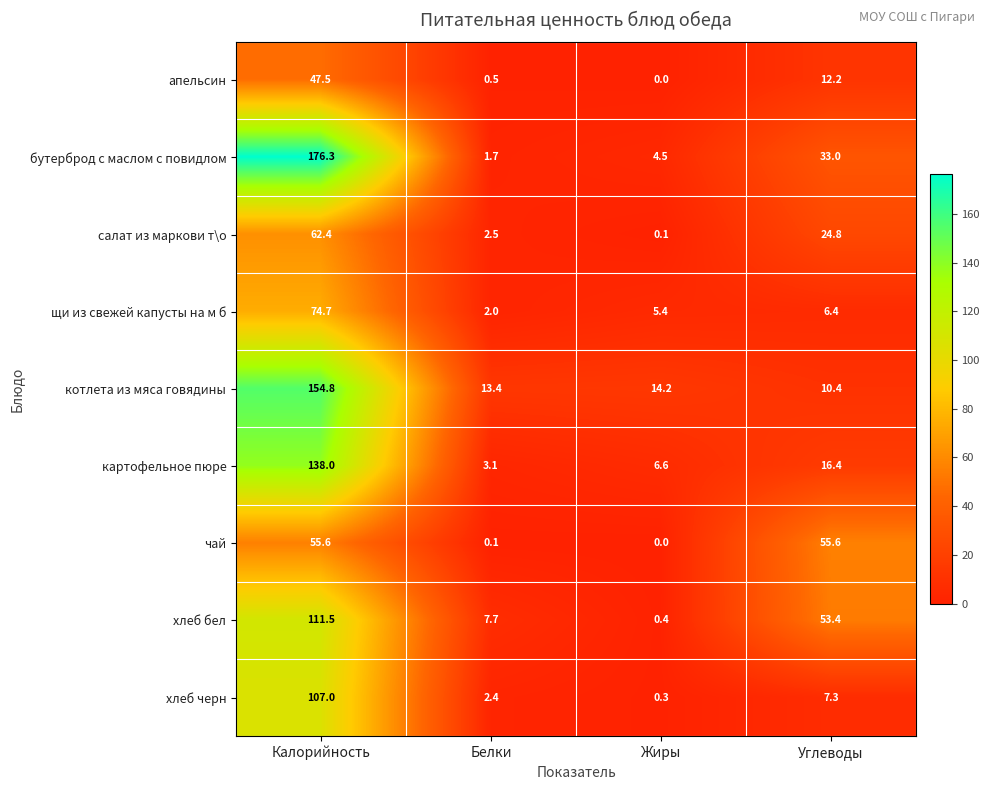

The value of бутерброд с маслом с повидлом at Жиры is 2.9. True or false?

False